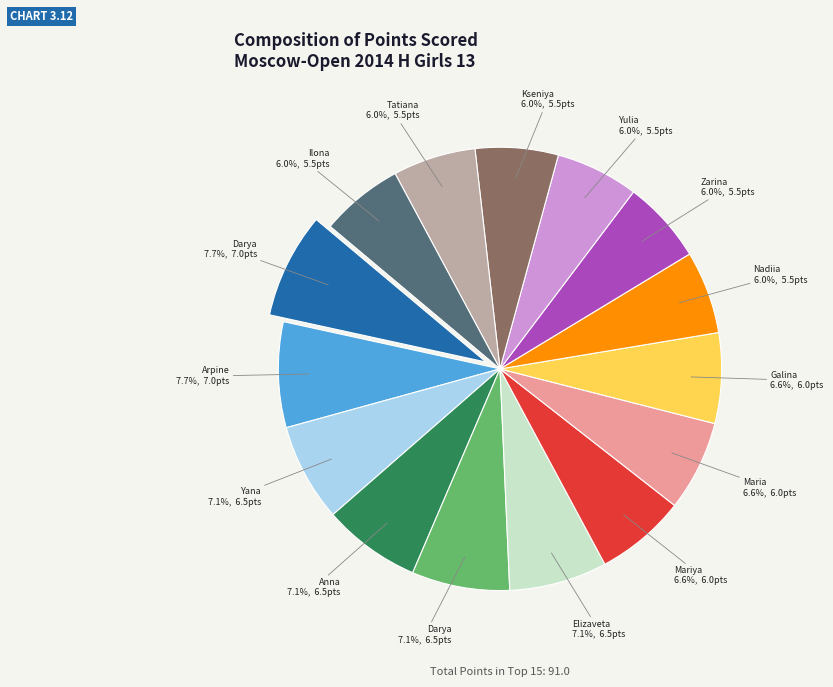

Is there any slice that represents more than half of the pie?

No